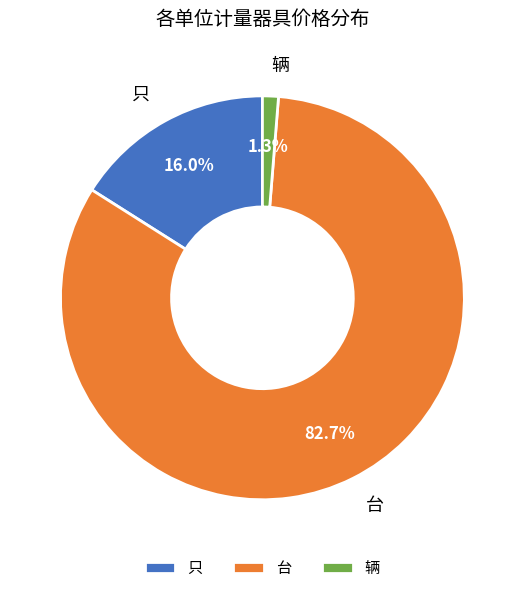

Is there any slice that represents more than half of the pie?

Yes